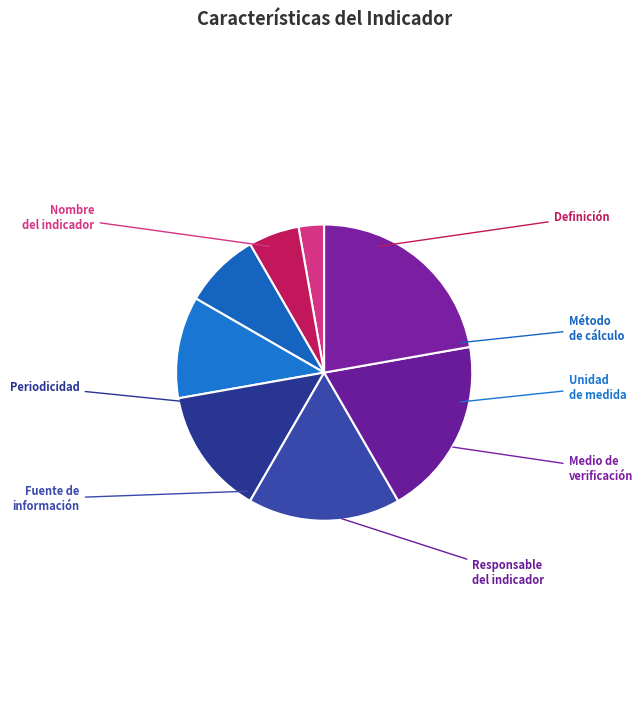

How many segments does this pie chart have?

8